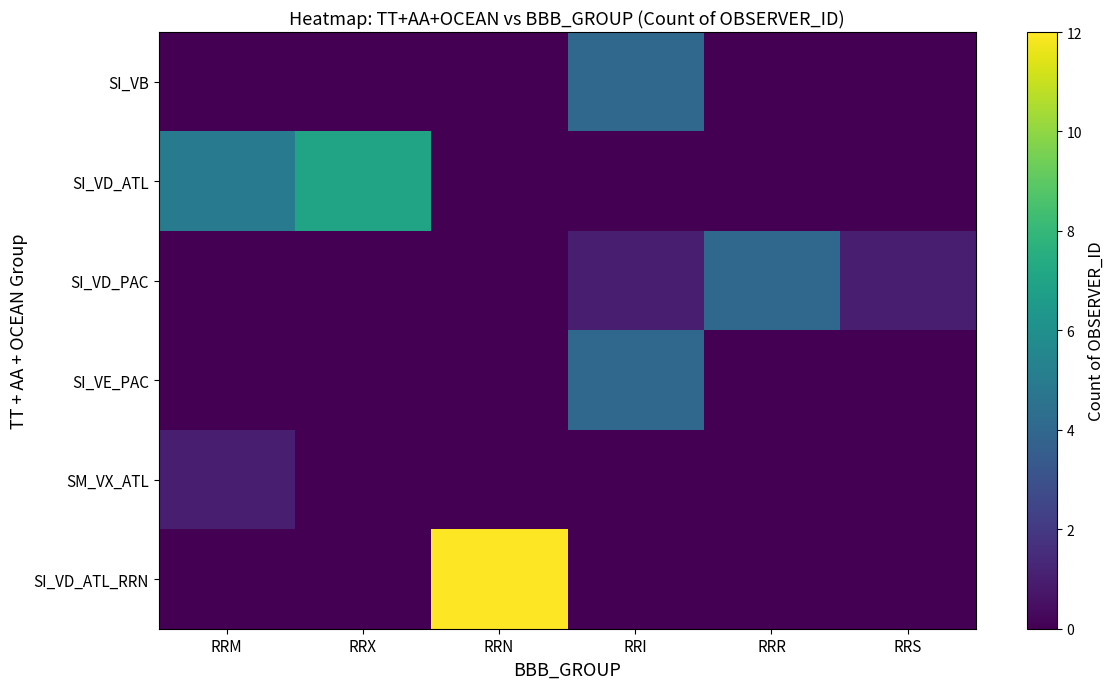

Reading right to left, what are all the values shown in this chart?

SI_VB: RRS=0	RRR=0	RRI=4	RRN=0	RRX=0	RRM=0
SI_VD_ATL: RRS=0	RRR=0	RRI=0	RRN=0	RRX=7	RRM=5
SI_VD_PAC: RRS=1	RRR=4	RRI=1	RRN=0	RRX=0	RRM=0
SI_VE_PAC: RRS=0	RRR=0	RRI=4	RRN=0	RRX=0	RRM=0
SM_VX_ATL: RRS=0	RRR=0	RRI=0	RRN=0	RRX=0	RRM=1
SI_VD_ATL_RRN: RRS=0	RRR=0	RRI=0	RRN=12	RRX=0	RRM=0